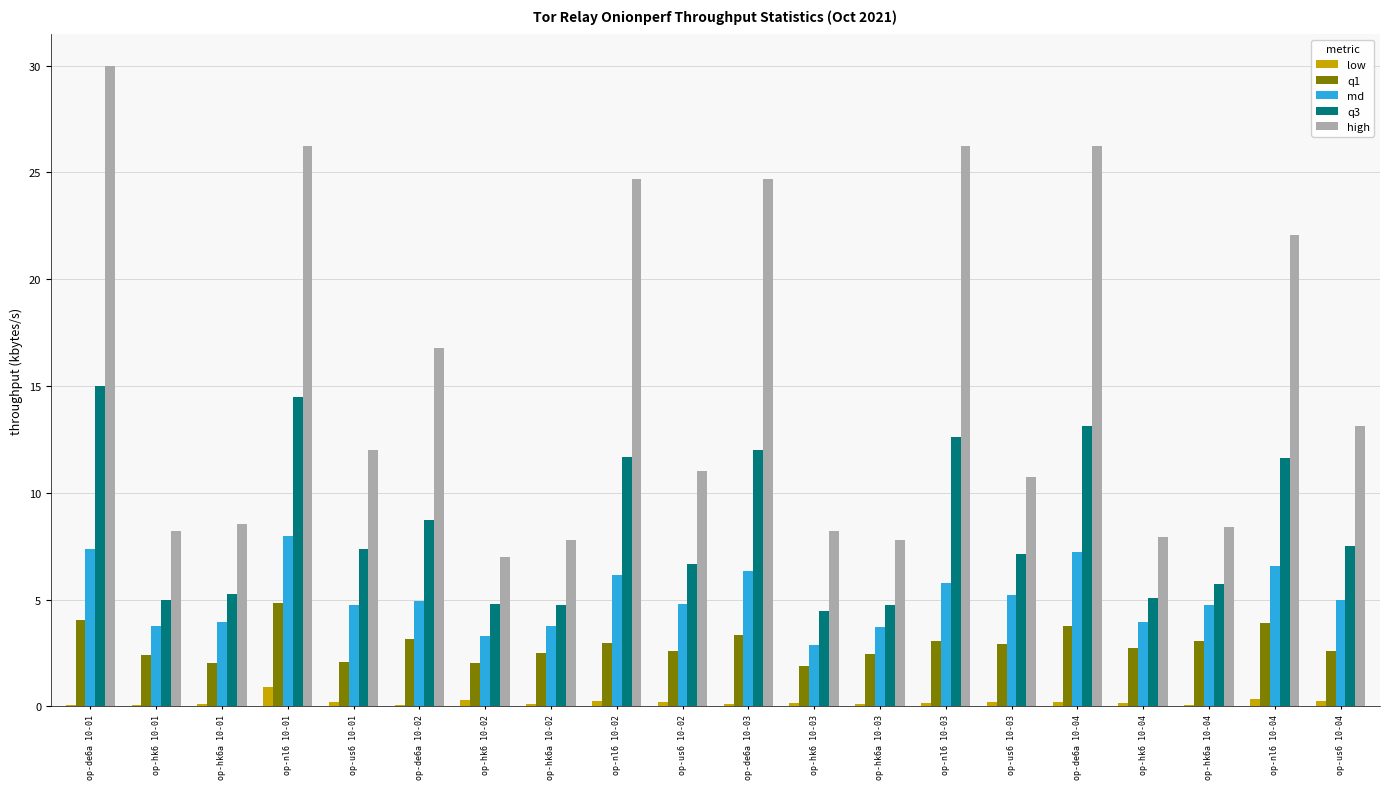

Which category has the highest value in the high series?

op-de6a 10-01